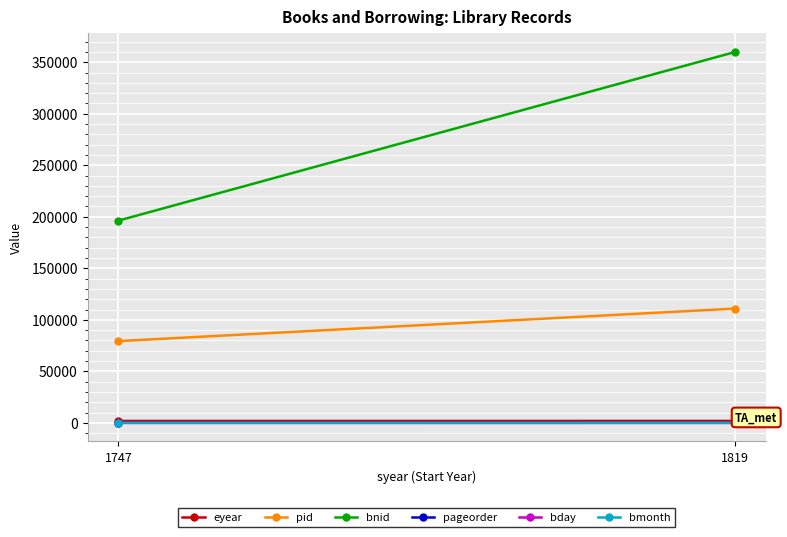

Rank the series by their maximum value, from highest to lowest.

bnid, pid, eyear, bday, pageorder, bmonth